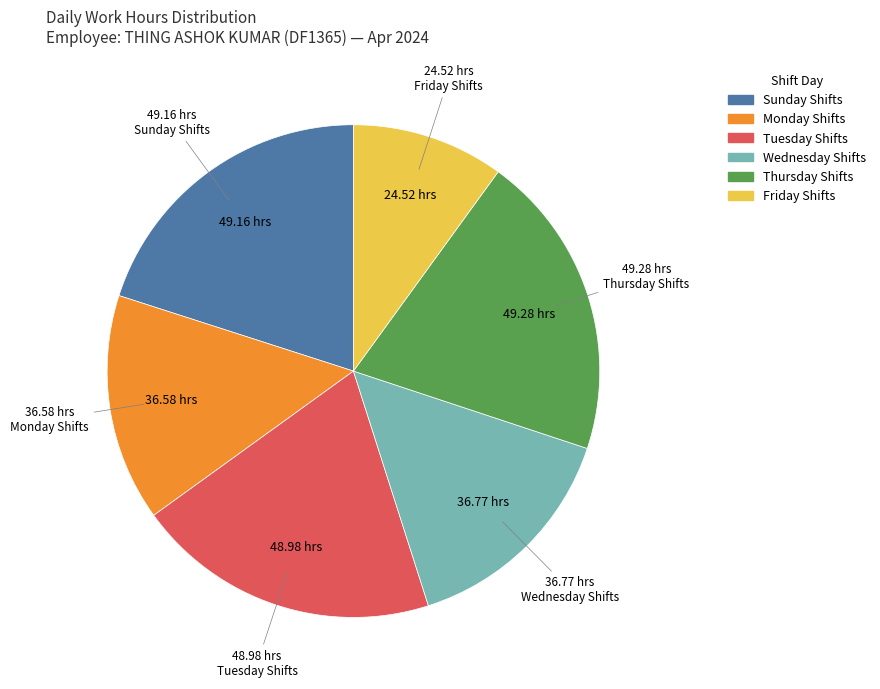

Is there a majority slice in this chart?

No